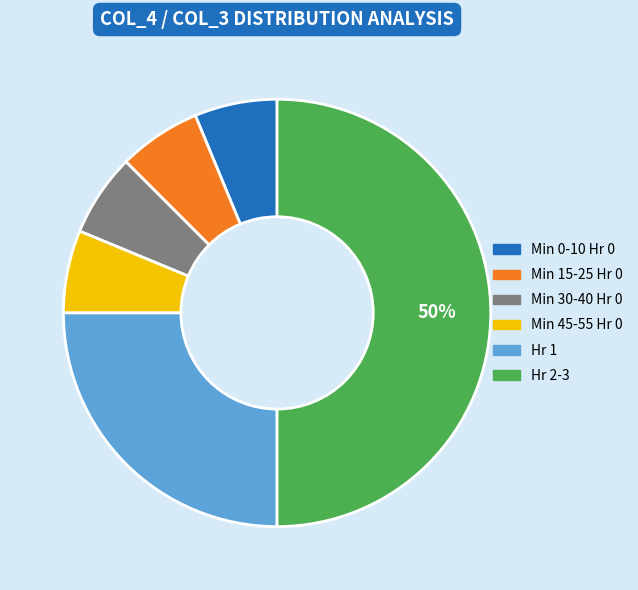

To the nearest percent, what is the average slice percentage?

17%